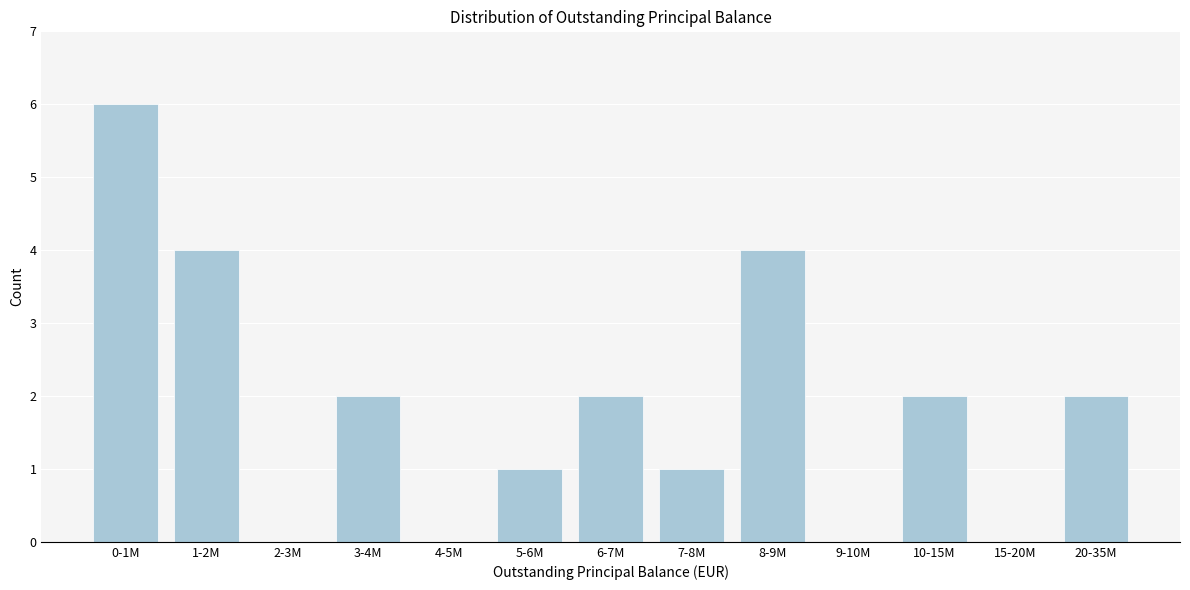

Reading left to right, extract all data points from this chart.

0-1M=6	1-2M=4	2-3M=0	3-4M=2	4-5M=0	5-6M=1	6-7M=2	7-8M=1	8-9M=4	9-10M=0	10-15M=2	15-20M=0	20-35M=2